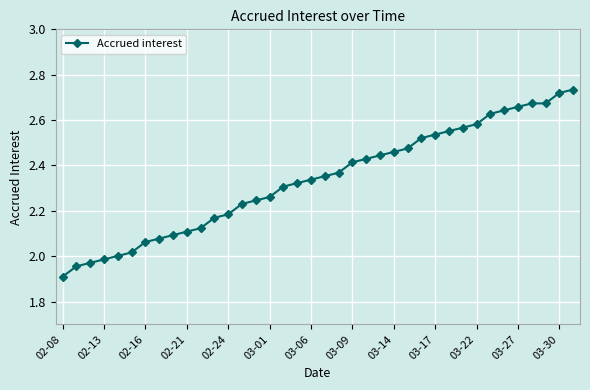

What is the smallest value displayed?

1.9